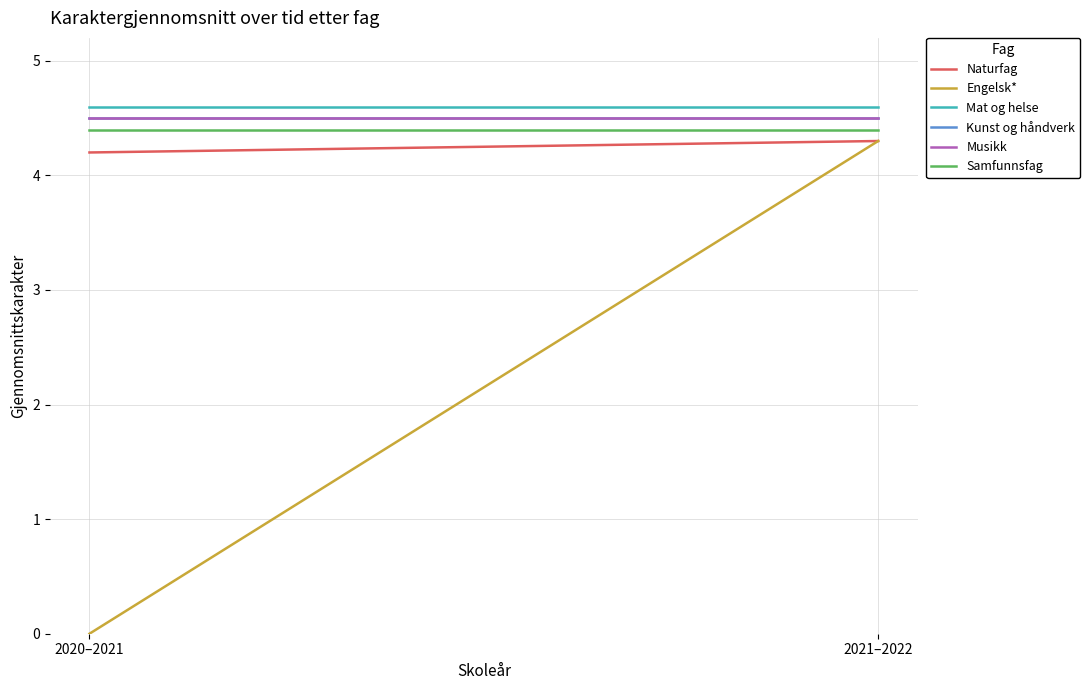

What is the sum of all Naturfag values?

8.5